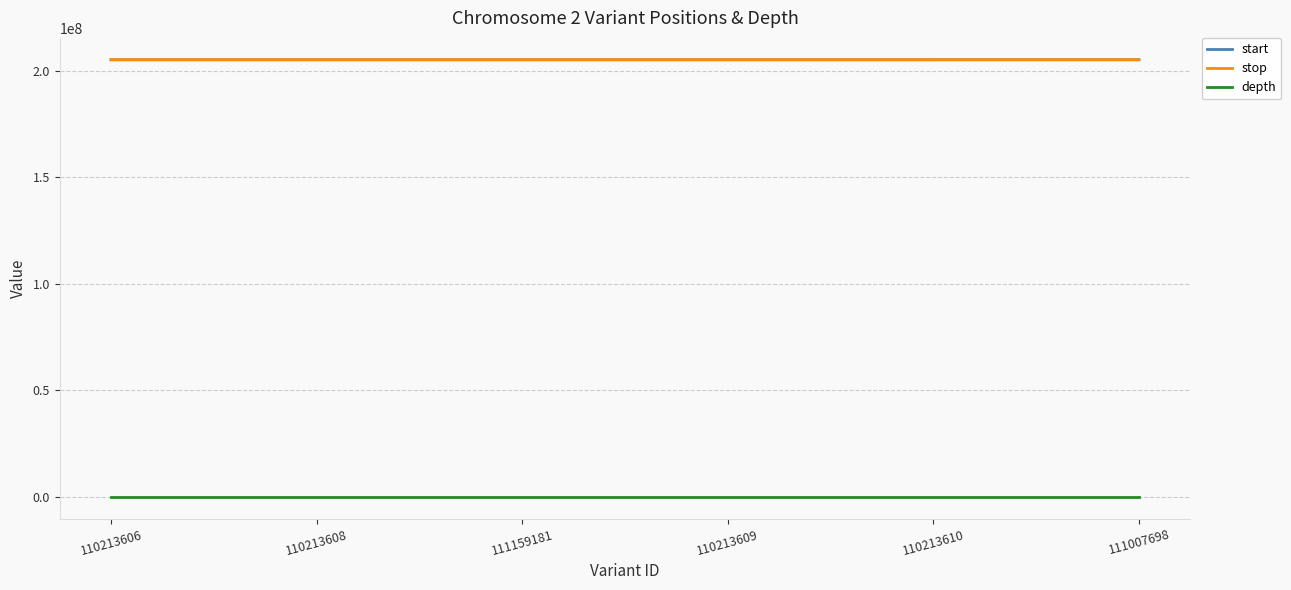

True or false: depth and stop intersect in this chart.

False